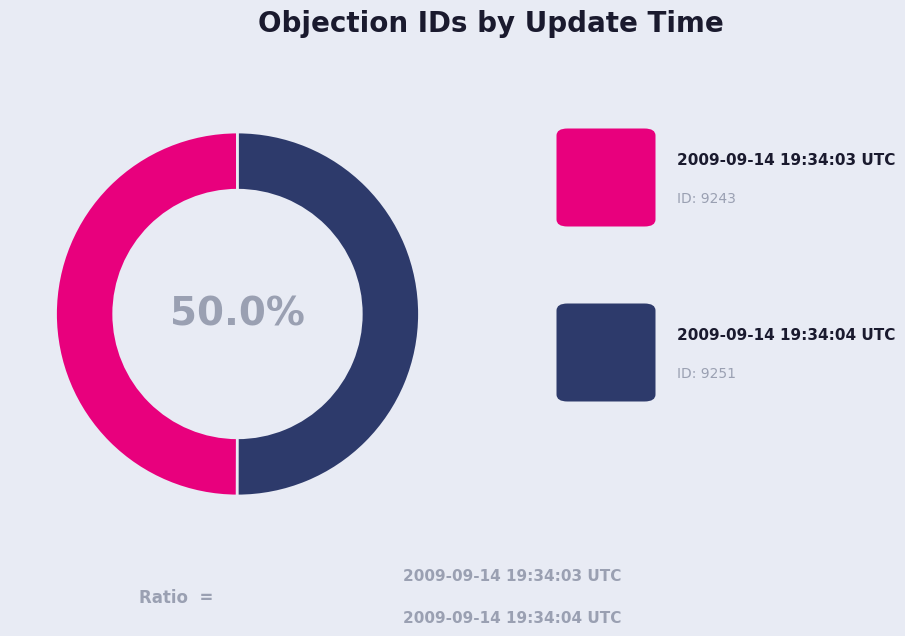

Rank the categories by value from lowest to highest.

2009-09-14 19:34:03 UTC, 2009-09-14 19:34:04 UTC